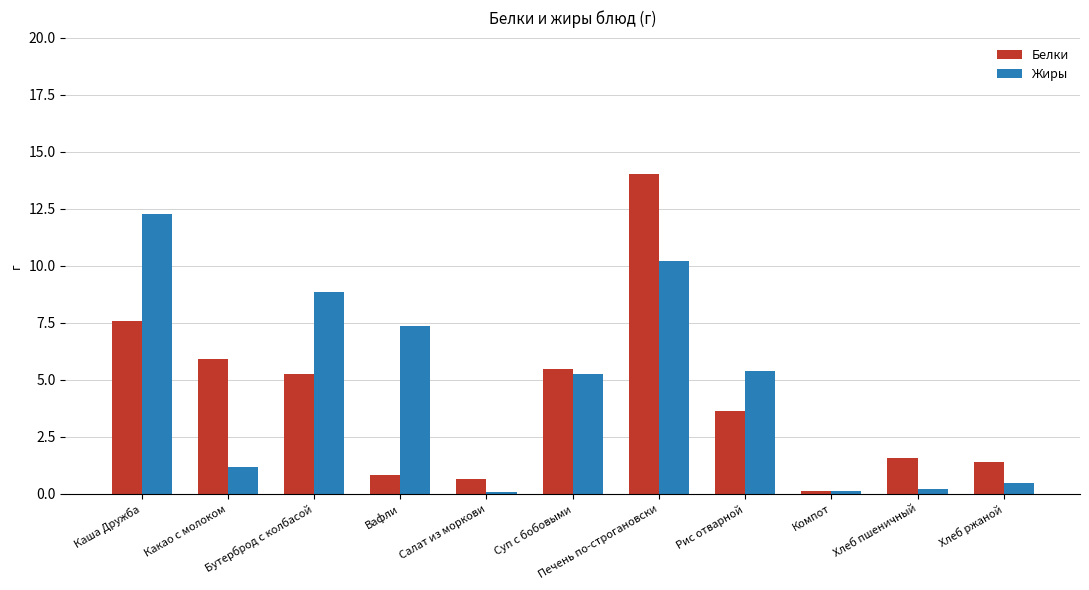

What position from the left is Печень по-строгановски?

7